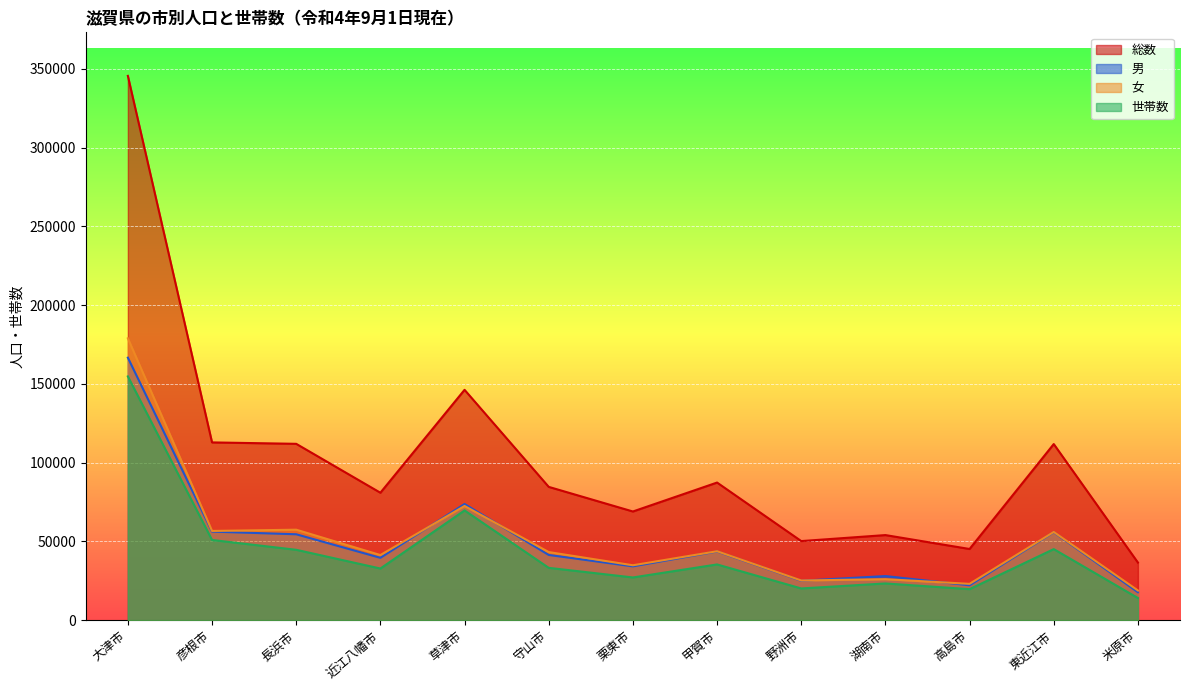

What is the label of the 6th point from the left?

守山市